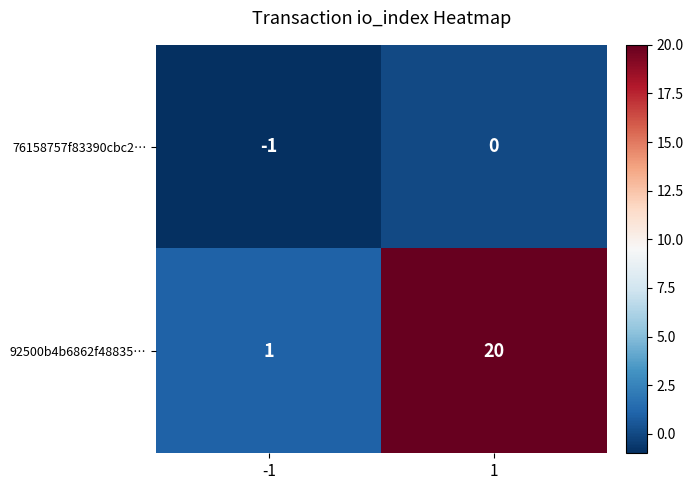

What is the difference between the 92500b4b6862f48835… values at 1 and -1?

19